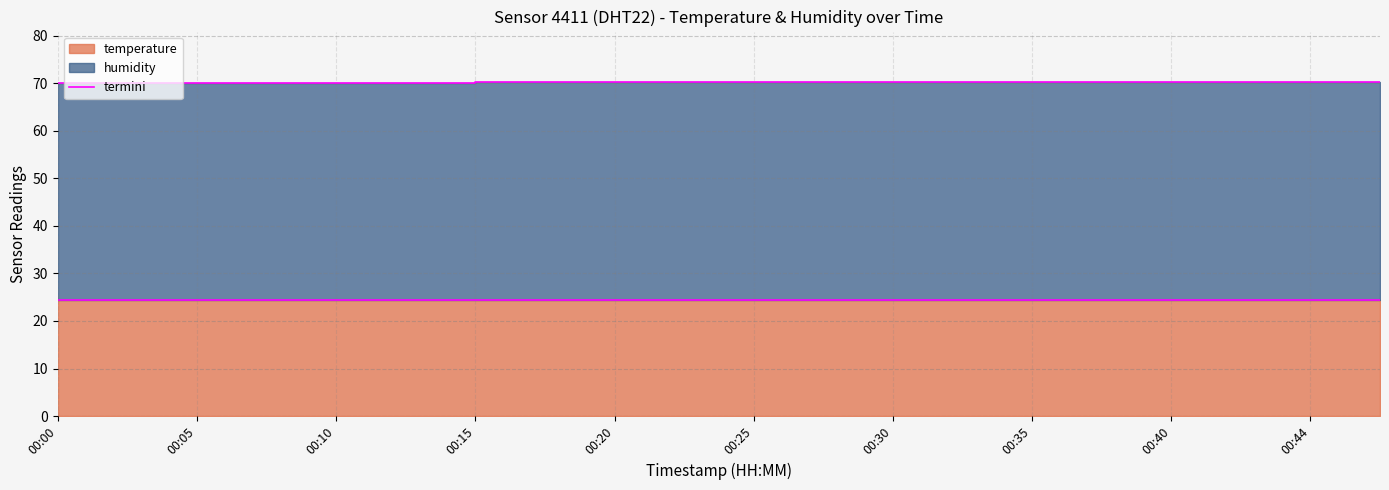

What is the sum of the values at 00:13 and 00:35?

140.4